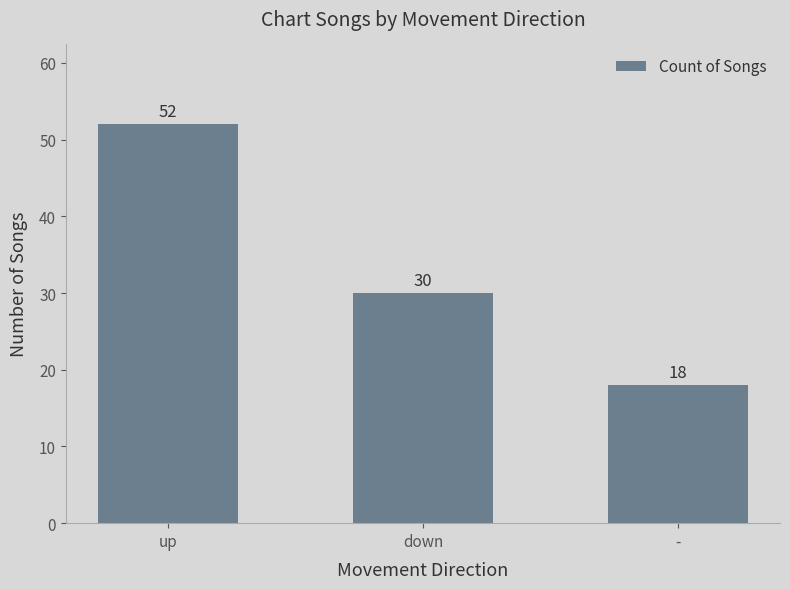

At which label is the value closest to 35?

down